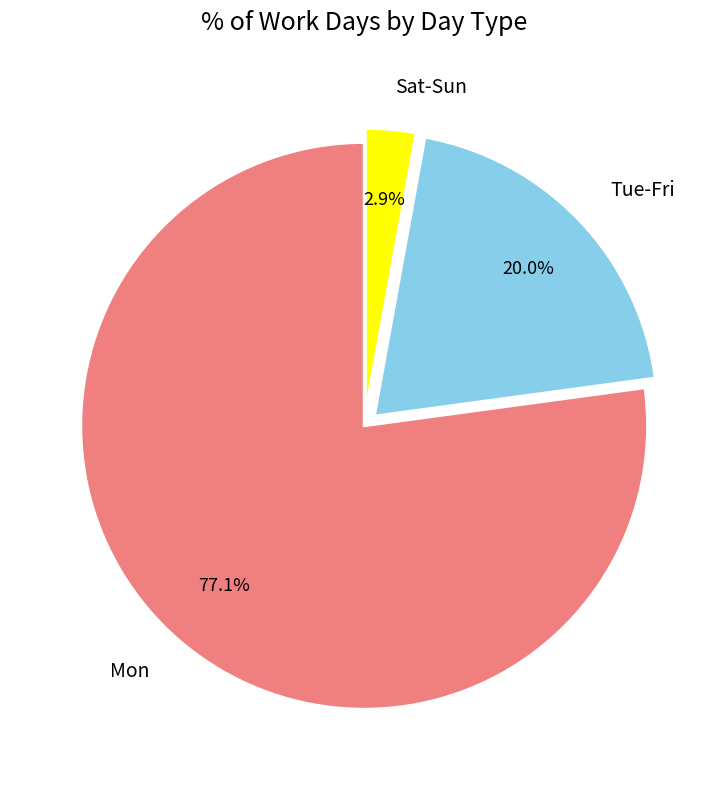

Is it true that Sat-Sun is 17% of the pie?

False